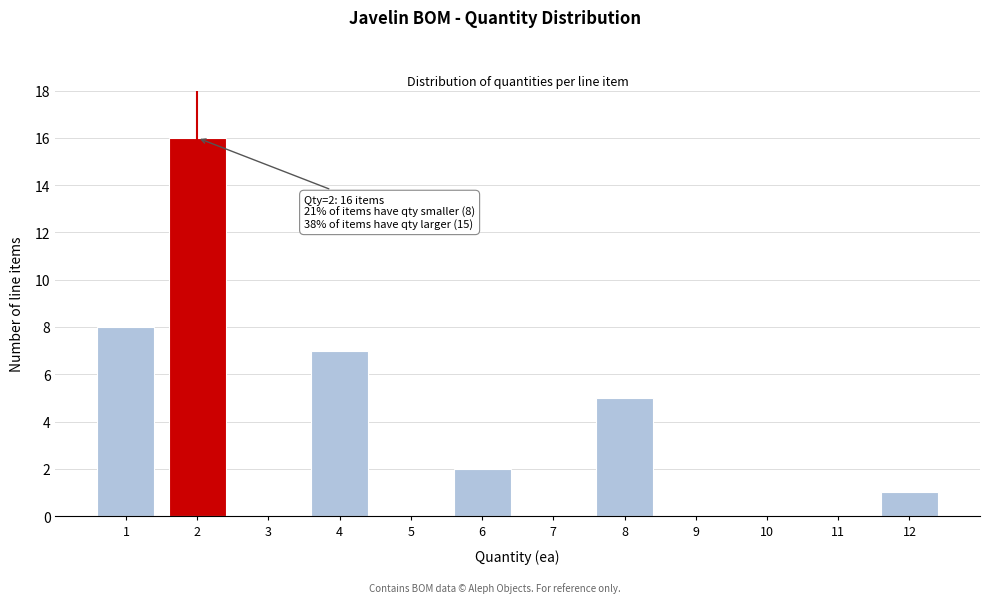

Which range on the x-axis has the tallest bar?

1.5 to 2.5